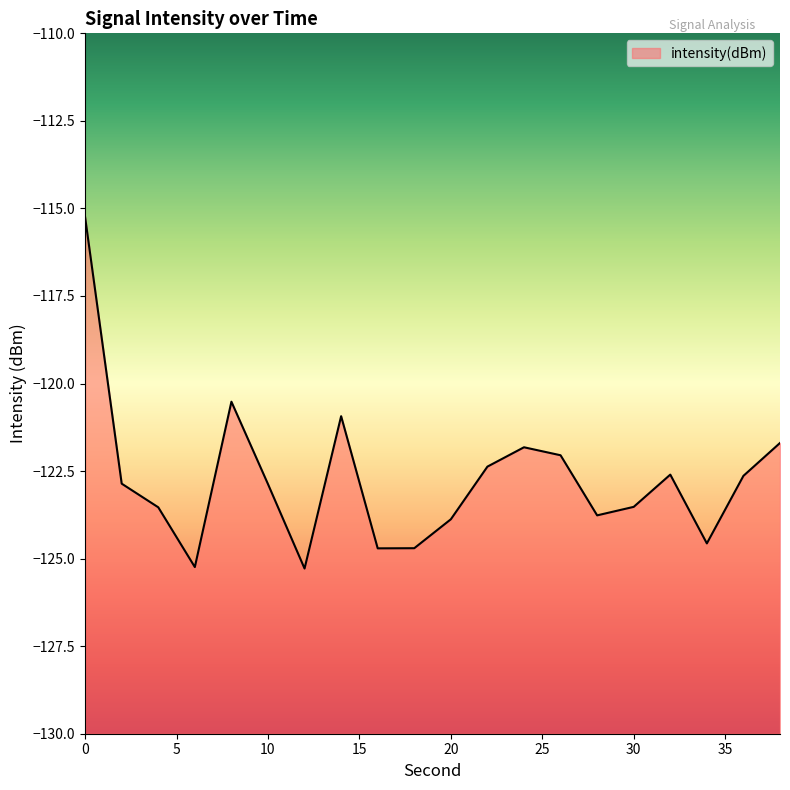

What is the difference between the maximum and second lowest values?

10.0